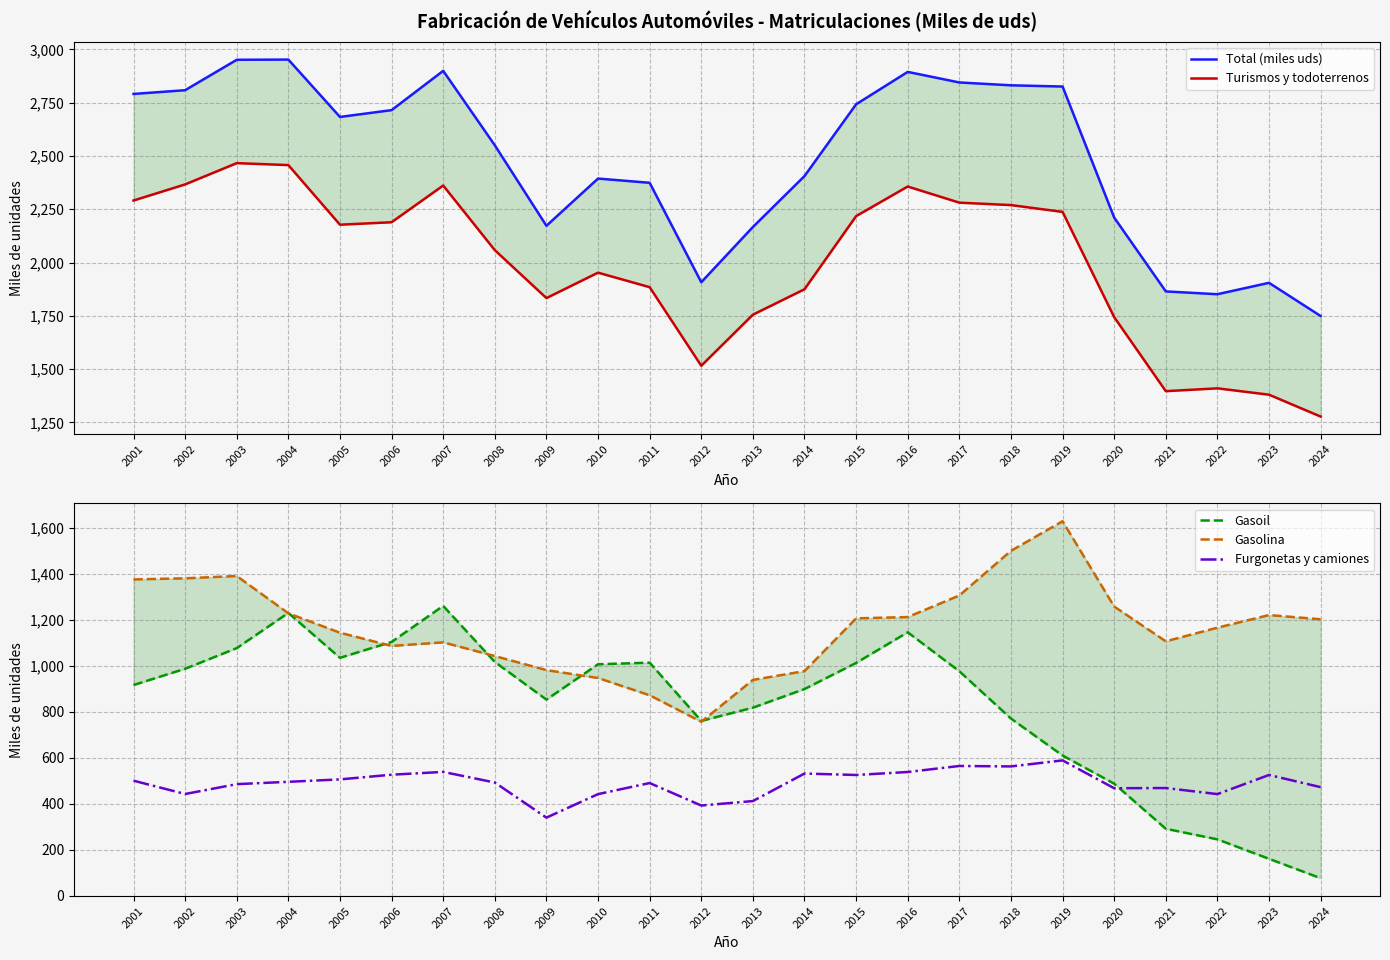

How many data points does each series have?

24